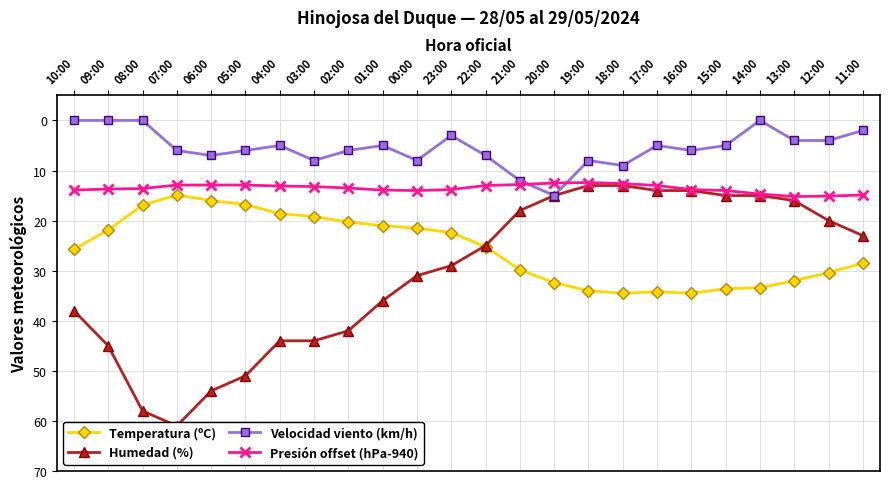

Rank the categories by Humedad (%) value from lowest to highest.

19:00, 18:00, 17:00, 16:00, 20:00, 15:00, 14:00, 13:00, 21:00, 12:00, 11:00, 22:00, 23:00, 00:00, 01:00, 10:00, 02:00, 04:00, 03:00, 09:00, 05:00, 06:00, 08:00, 07:00